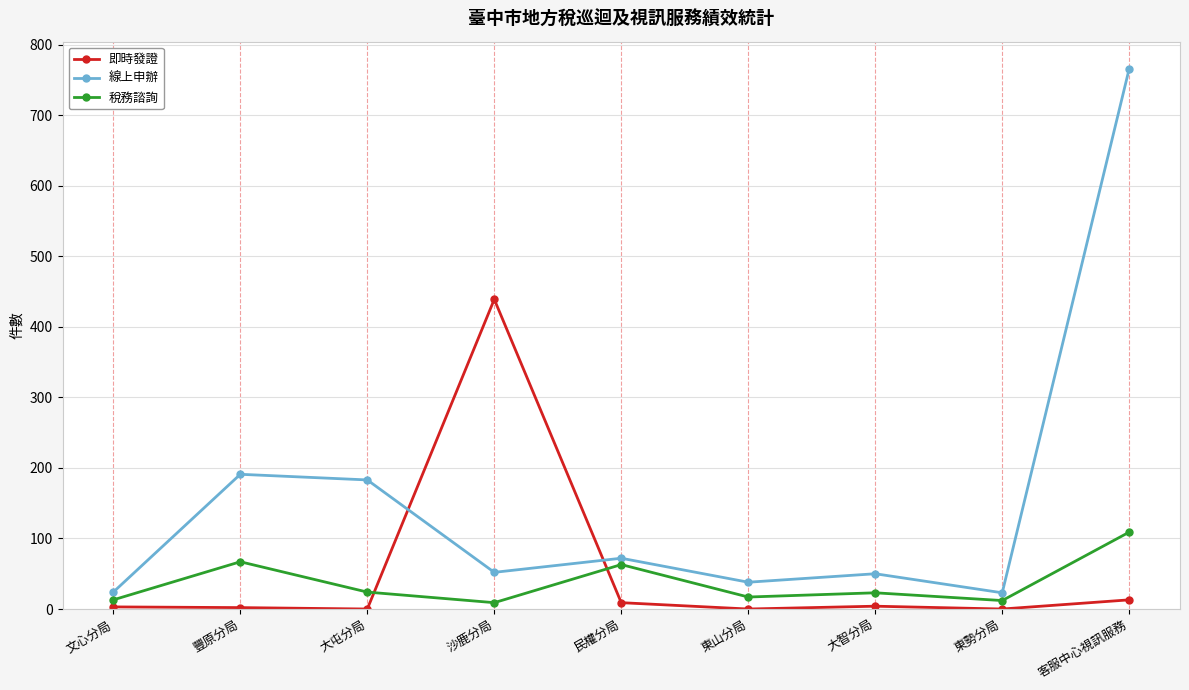

How many interior local peaks does the 線上申辦 series have?

3